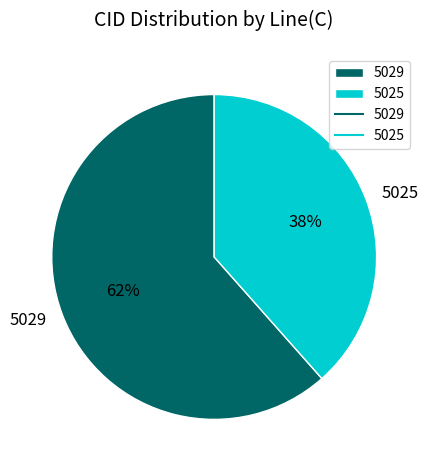

Rank the categories by value from lowest to highest.

5025, 5029